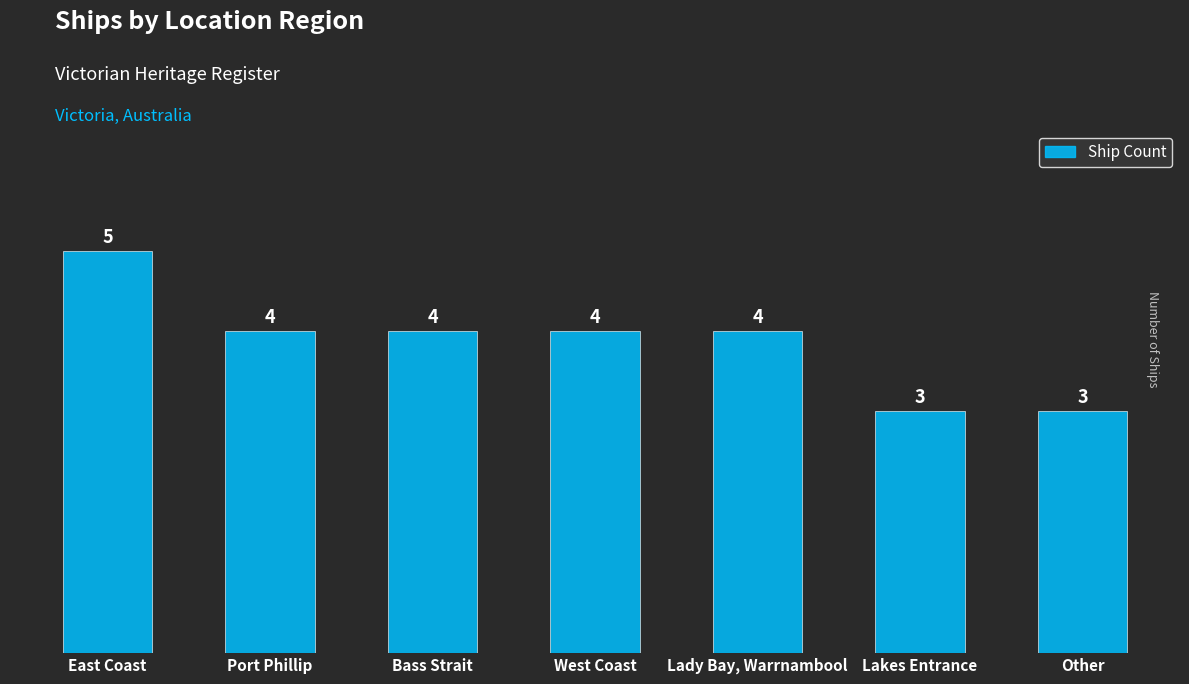

What is the change in value from East Coast to Lady Bay, Warrnambool?

-1